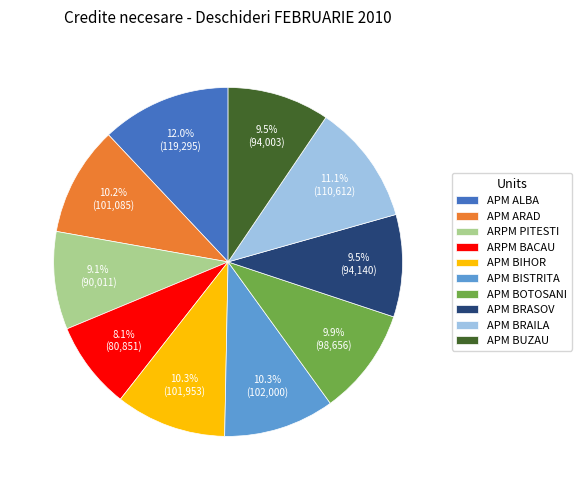

How many slices are in this pie chart?

10